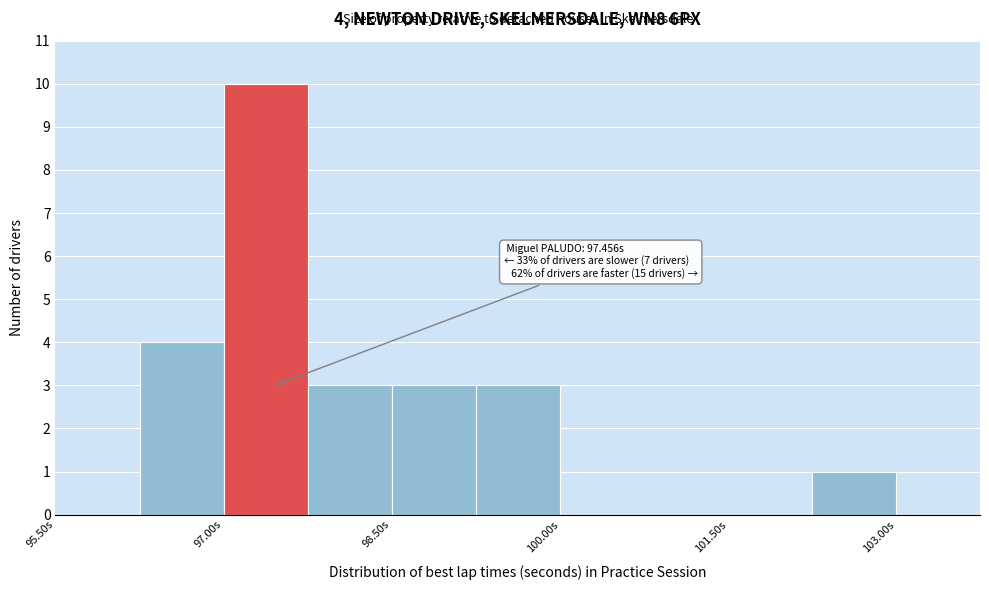

Around what value on the x-axis is the tallest bar? Give the approximate position of its centre, as read against the axis.

97.4